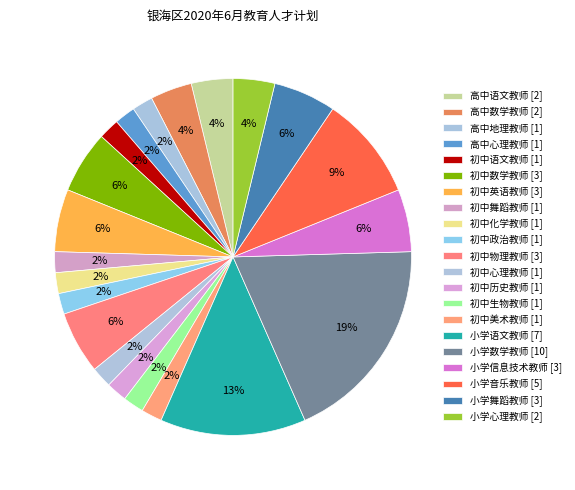

Is there any slice that represents more than half of the pie?

No